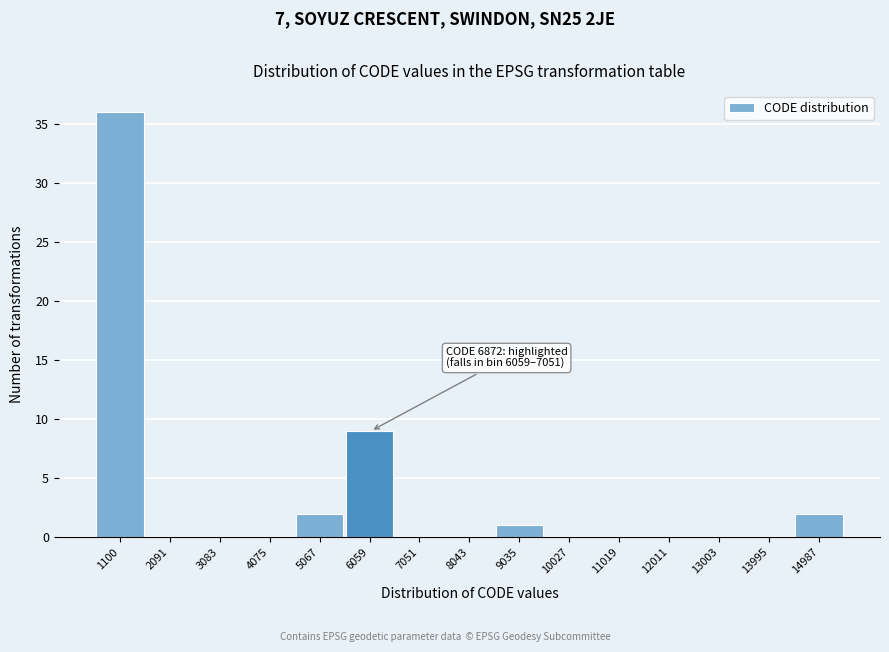

Reading left to right, what are all the values shown in this chart?

1100=36	2091=0	3083=0	4075=0	5067=2	6059=9	7051=0	8043=0	9035=1	10027=0	11019=0	12011=0	13003=0	13995=0	14987=2